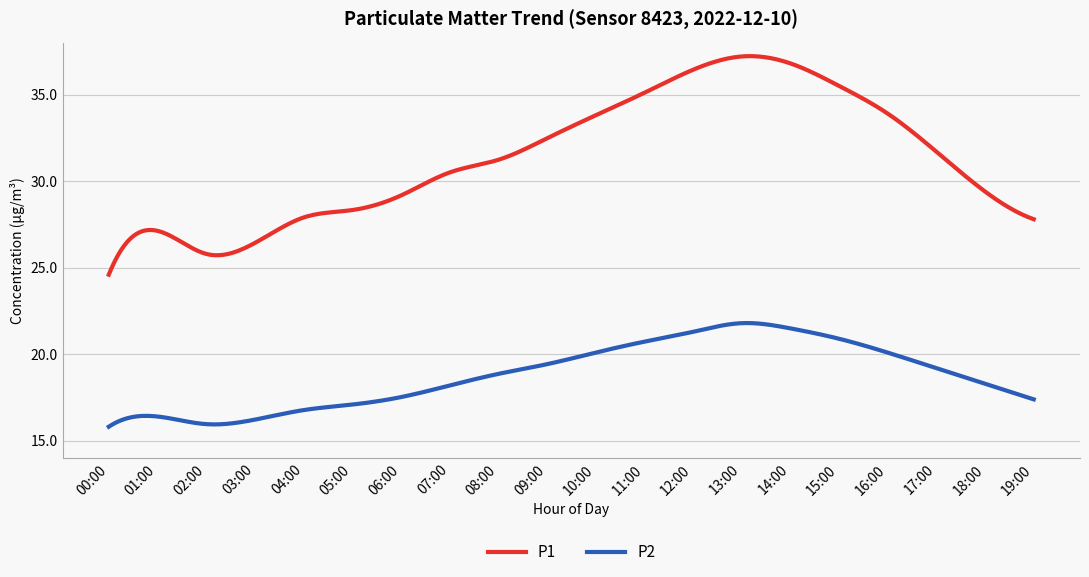

True or false: P1 and P2 intersect in this chart.

False